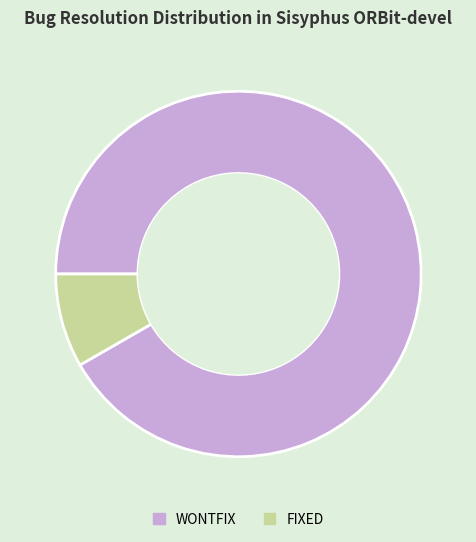

Which has a higher value, WONTFIX or FIXED?

WONTFIX